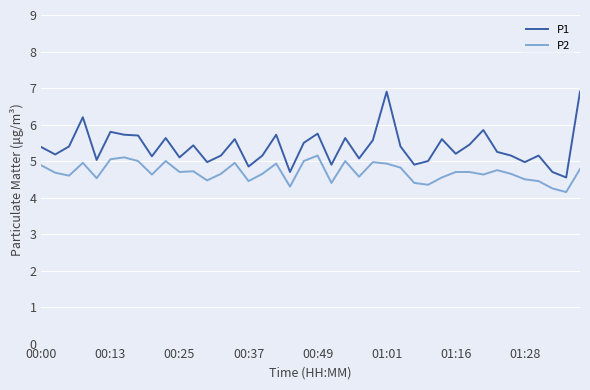

What is the difference between the maximum and minimum values in the P2 series?

1.0